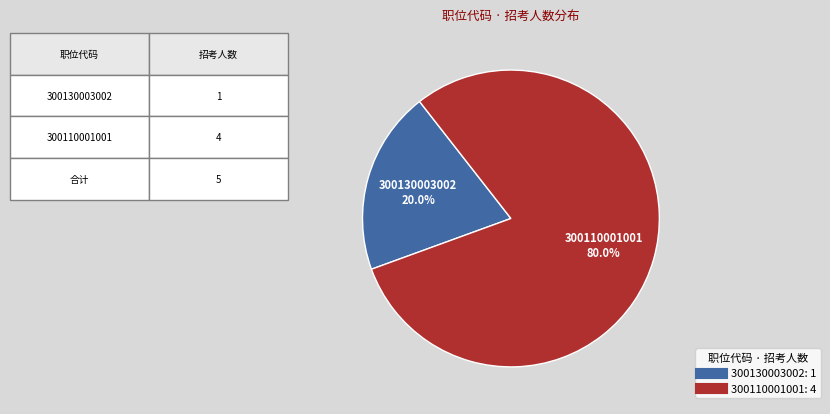

How many segments does this pie chart have?

2